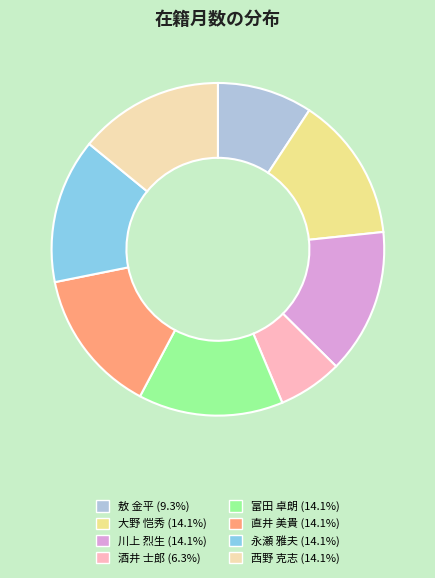

Does any single category account for the majority?

No